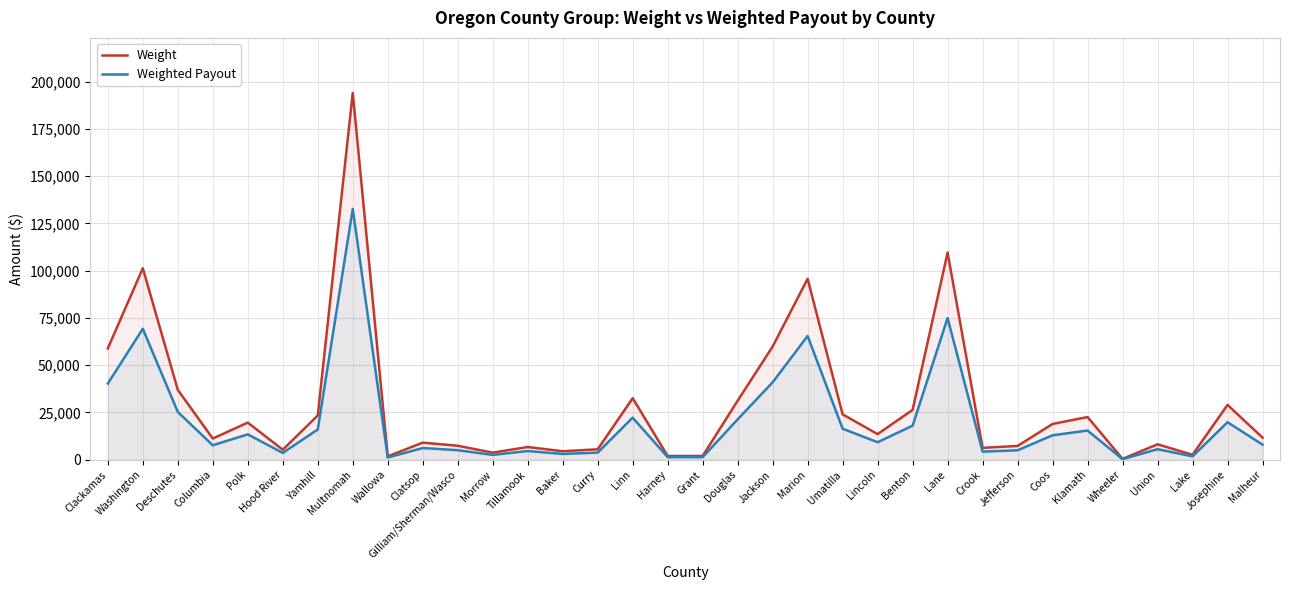

List the series in order of their overall mean, highest first.

Weight, Weighted Payout